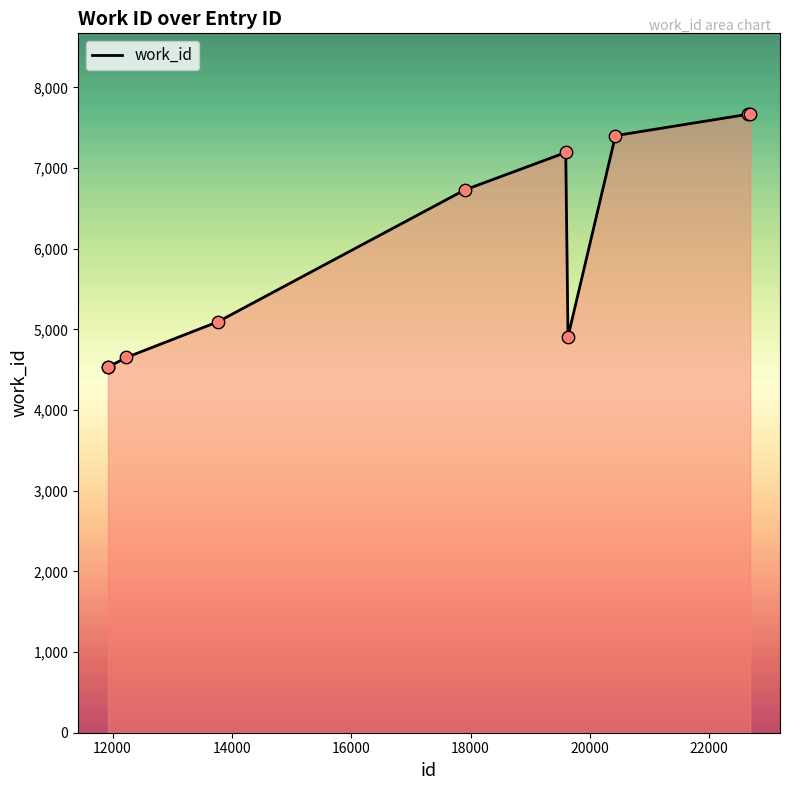

What is the maximum value shown in the chart?

7669